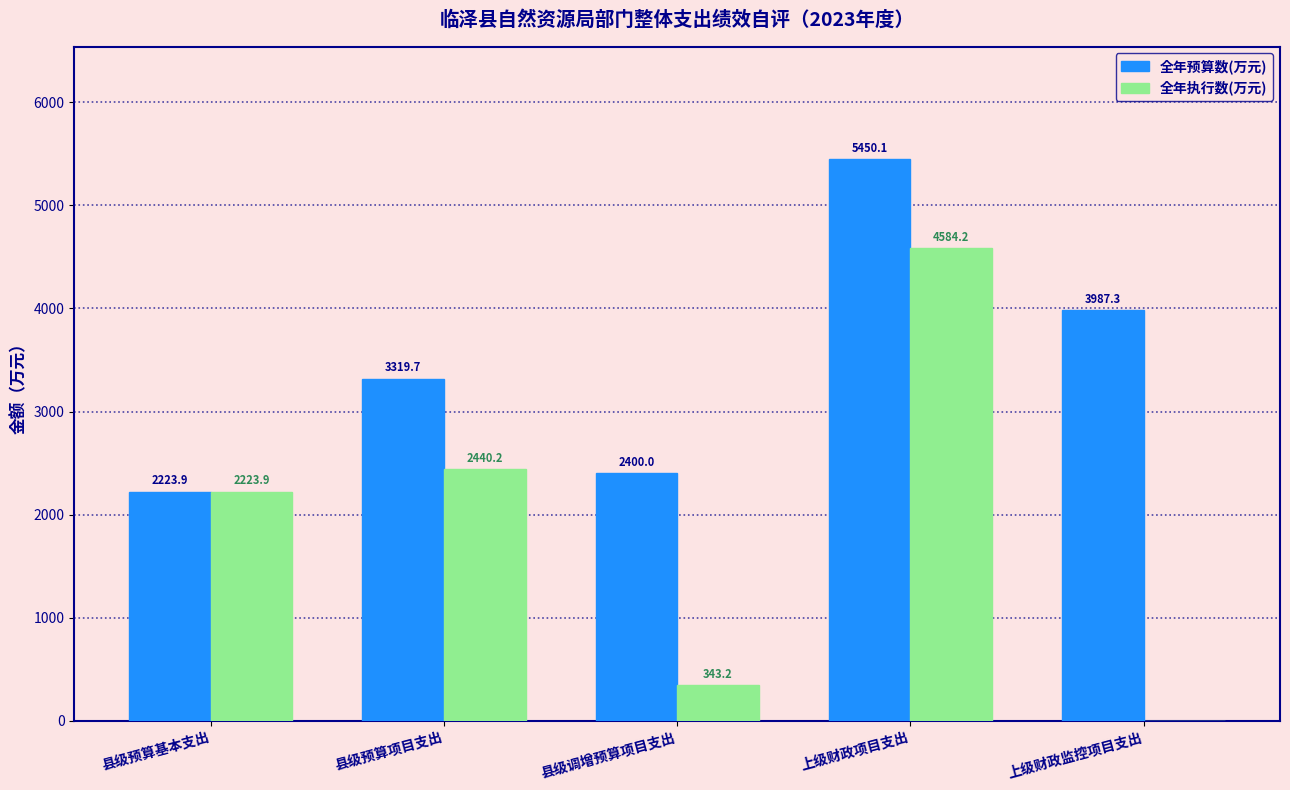

Reading left to right, transcribe all the data shown in this chart.

全年预算数(万元): 2223.9	3319.7	2400.0	5450.1	3987.3
全年执行数(万元): 2223.9	2440.2	343.2	4584.2	0.0